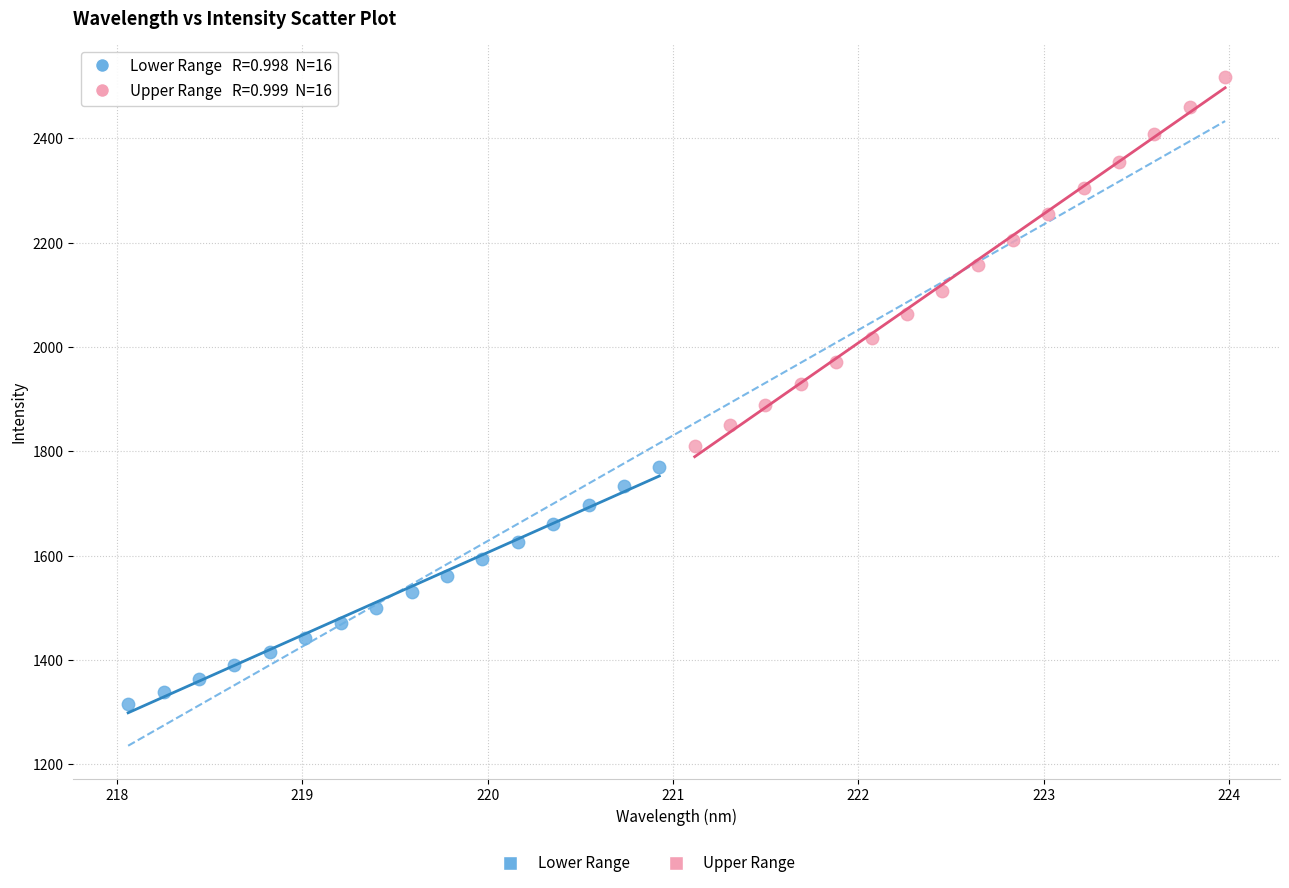

Which series has the largest Y range (max minus min)?

Upper Range